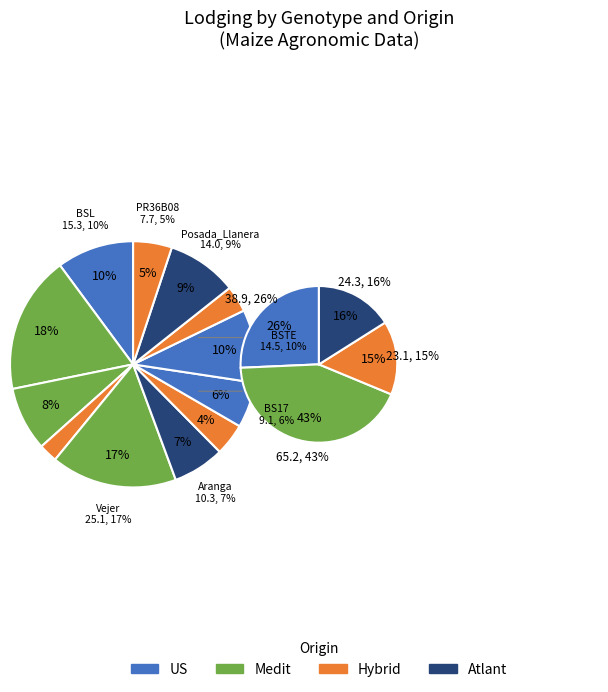

What is the smallest slice in the pie chart?

A619xA632